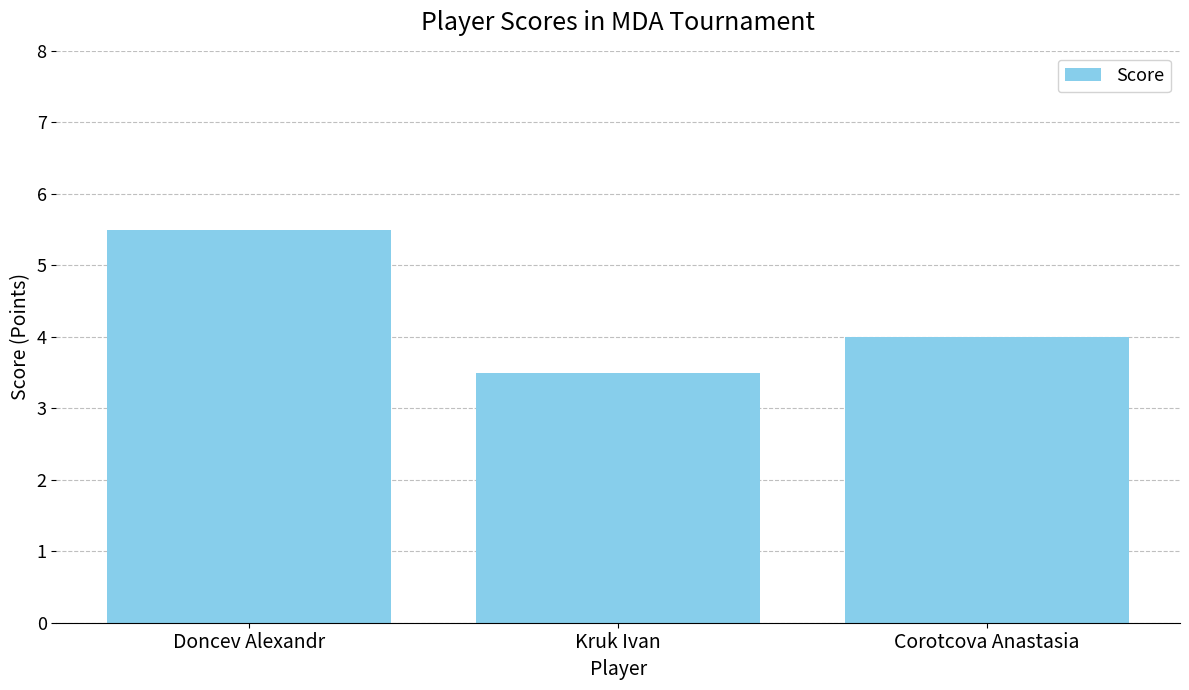

Reading right to left, what are all the values shown in this chart?

4.0	3.5	5.5